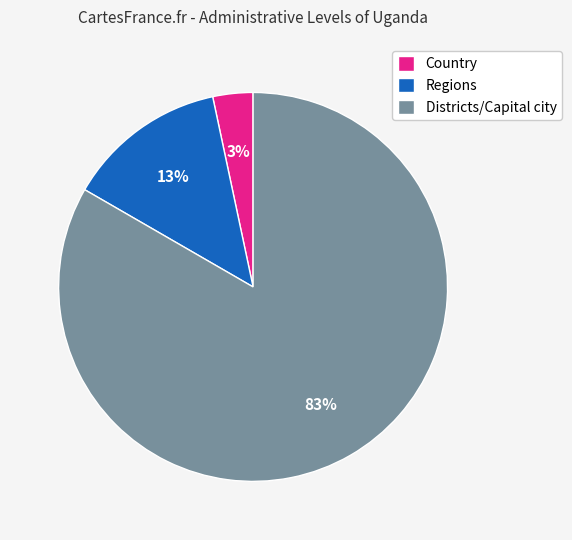

True or false: Country accounts for 17% of the total.

False